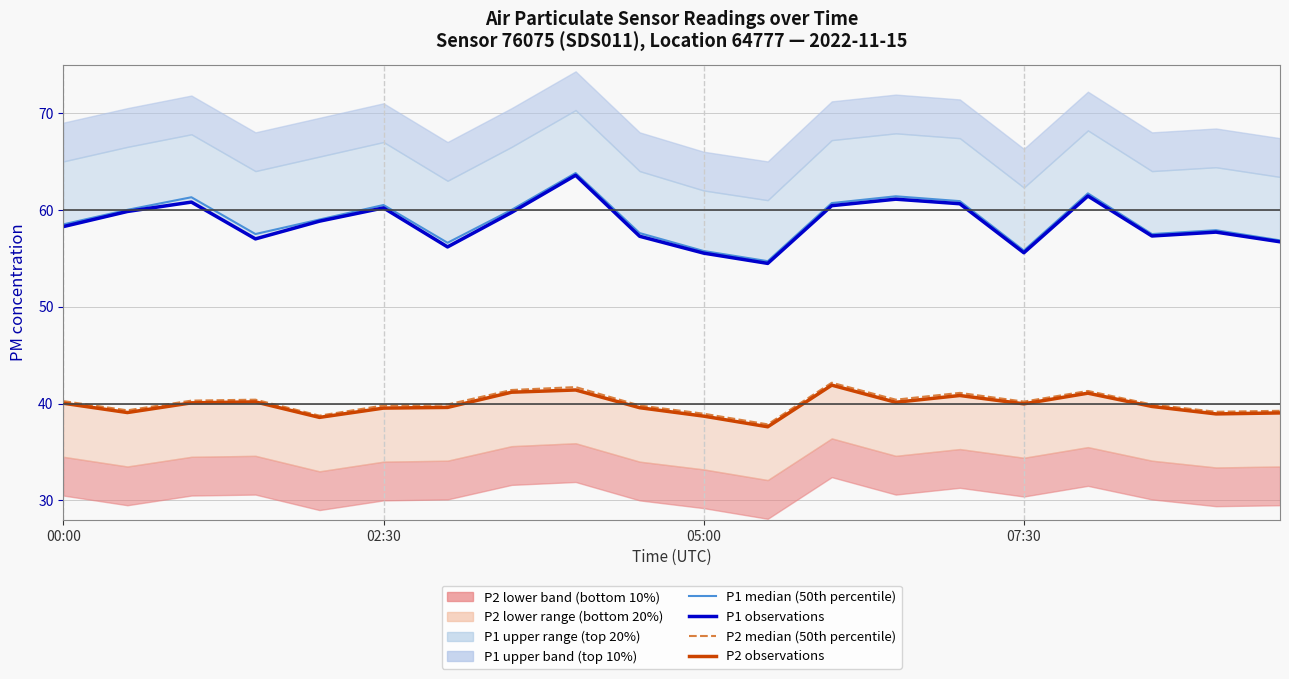

How many interior local valleys does the P2 observations series have?

6